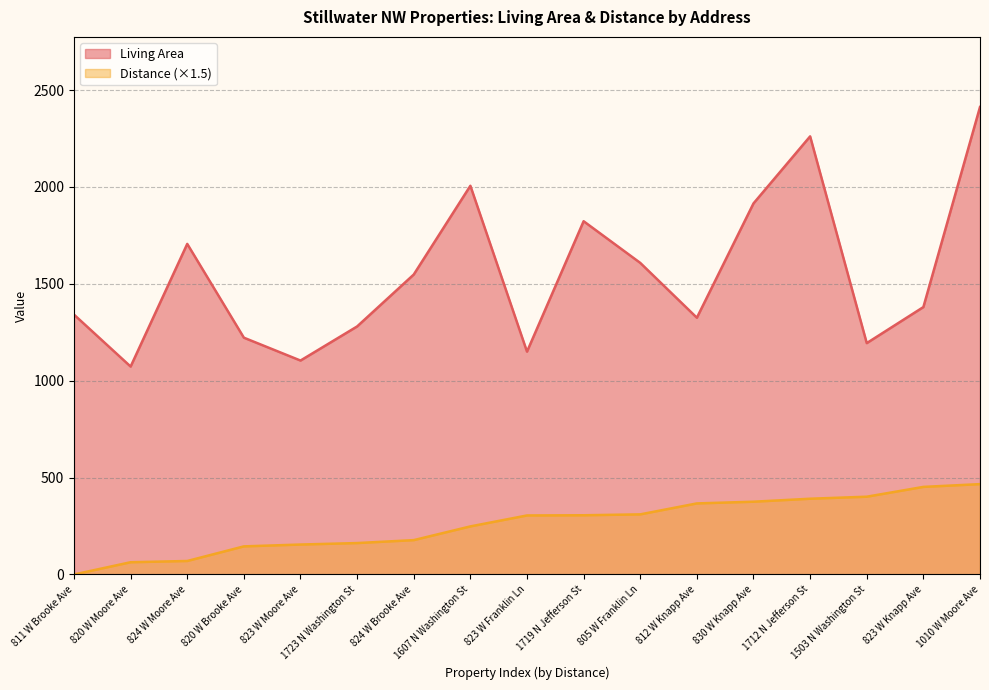

The value of Distance at 824 W Moore Ave is 21.9. True or false?

False